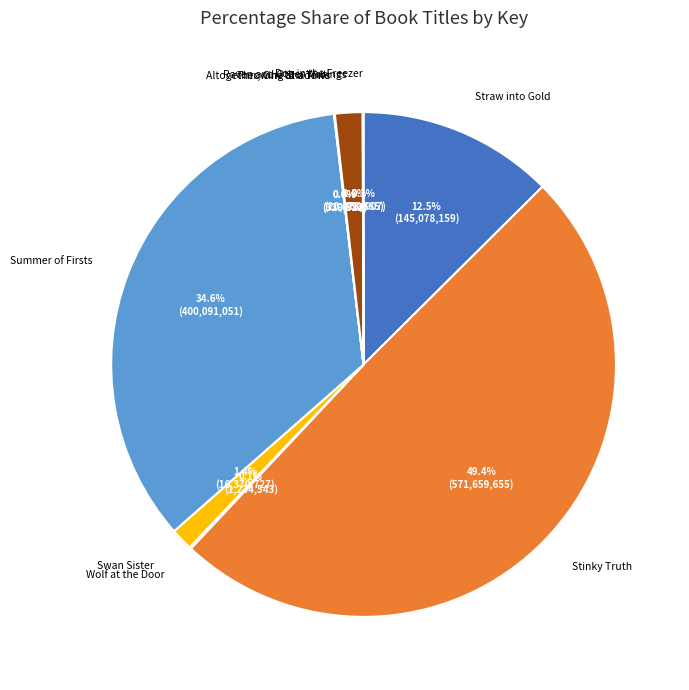

To the nearest percent, what is the difference between the largest and smallest slice percentages?

49%